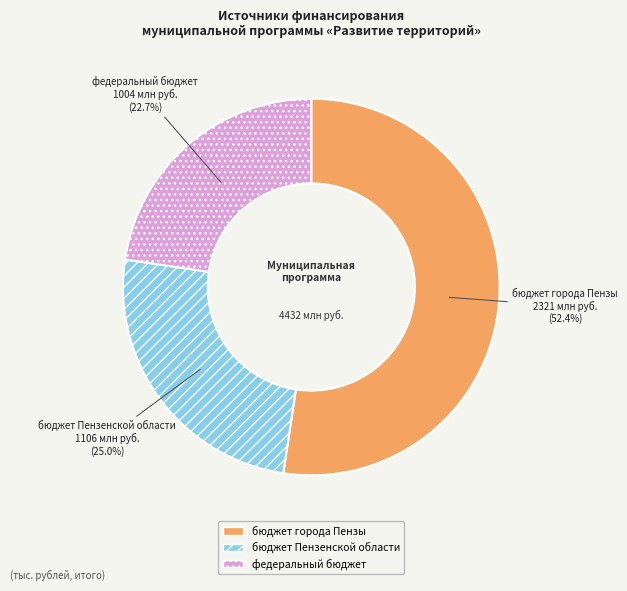

To the nearest percent, what is the difference between the largest and smallest slice percentages?

30%